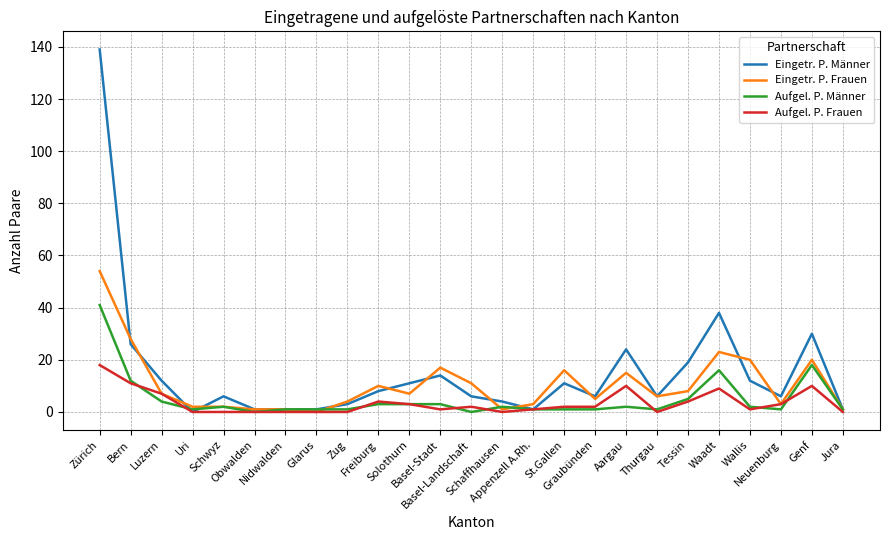

What is the greatest value displayed?

139